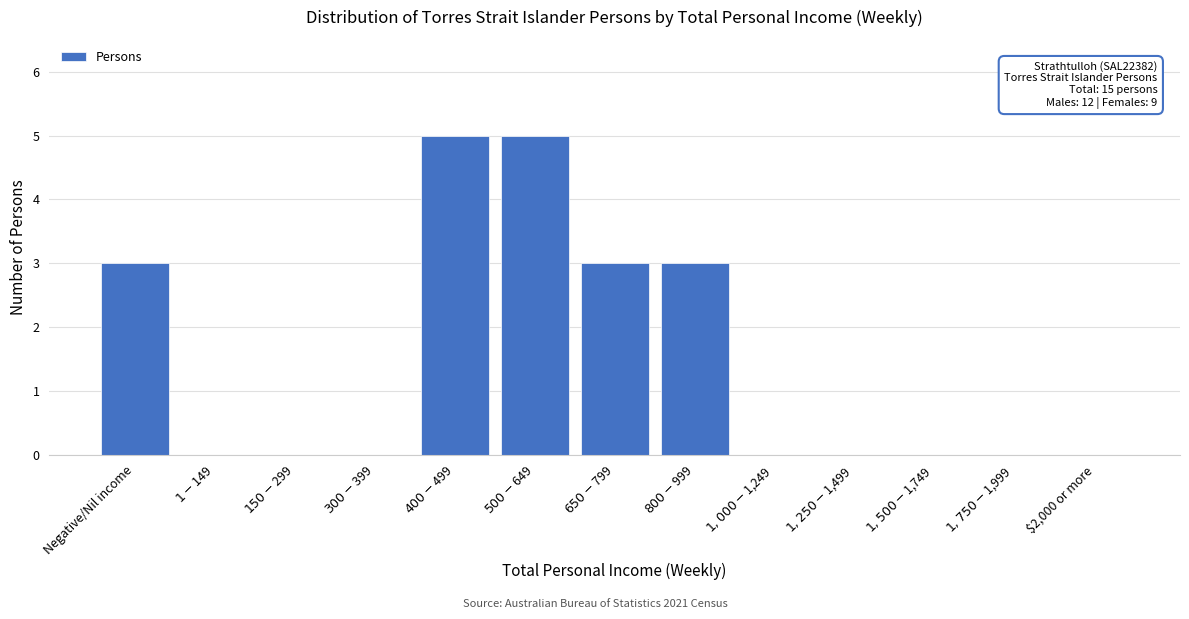

True or false: the data shows 3 at $2,000 or more.

False